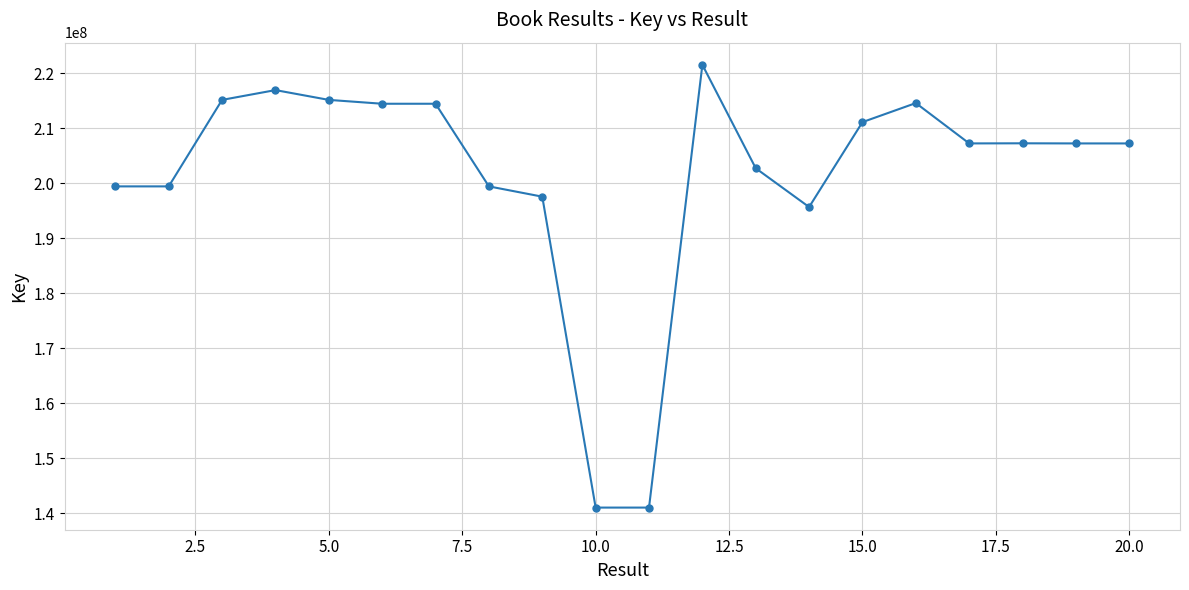

What is the average value?

201459474